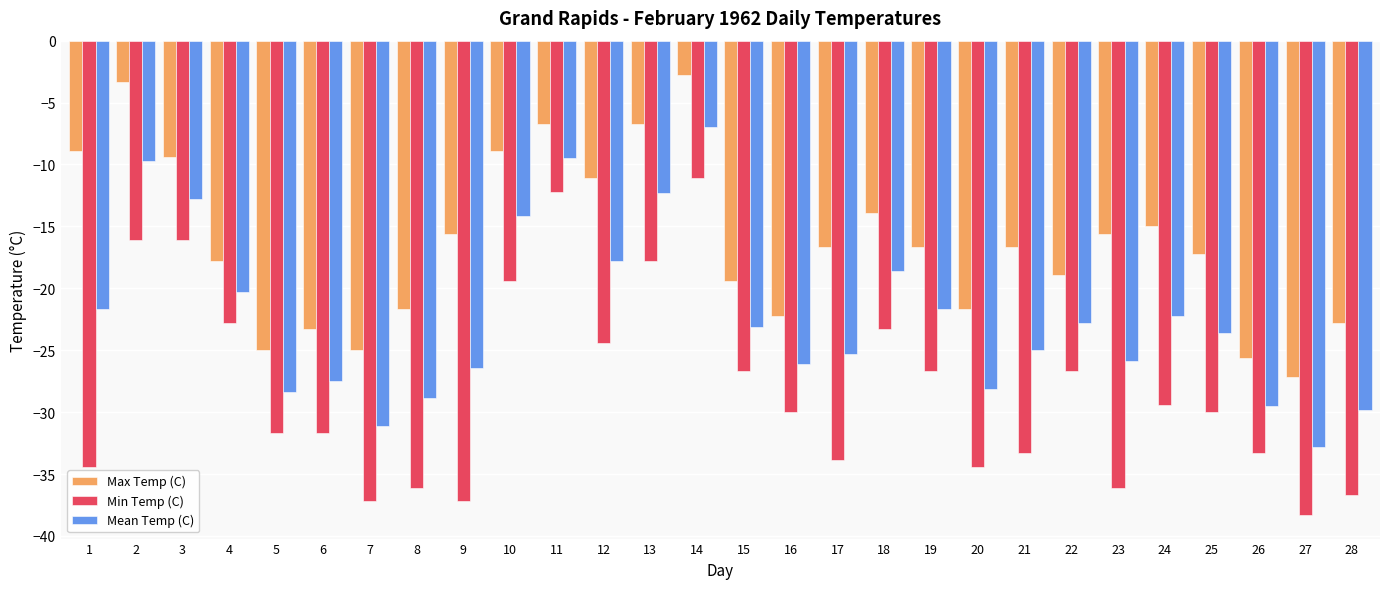

Reading left to right, extract all data points from this chart.

Max Temp (C): 1=-8.9	2=-3.3	3=-9.4	4=-17.8	5=-25.0	6=-23.3	7=-25.0	8=-21.7	9=-15.6	10=-8.9	11=-6.7	12=-11.1	13=-6.7	14=-2.8	15=-19.4	16=-22.2	17=-16.7	18=-13.9	19=-16.7	20=-21.7	21=-16.7	22=-18.9	23=-15.6	24=-15.0	25=-17.2	26=-25.6	27=-27.2	28=-22.8
Min Temp (C): 1=-34.4	2=-16.1	3=-16.1	4=-22.8	5=-31.7	6=-31.7	7=-37.2	8=-36.1	9=-37.2	10=-19.4	11=-12.2	12=-24.4	13=-17.8	14=-11.1	15=-26.7	16=-30.0	17=-33.9	18=-23.3	19=-26.7	20=-34.4	21=-33.3	22=-26.7	23=-36.1	24=-29.4	25=-30.0	26=-33.3	27=-38.3	28=-36.7
Mean Temp (C): 1=-21.7	2=-9.7	3=-12.8	4=-20.3	5=-28.4	6=-27.5	7=-31.1	8=-28.9	9=-26.4	10=-14.2	11=-9.5	12=-17.8	13=-12.3	14=-7.0	15=-23.1	16=-26.1	17=-25.3	18=-18.6	19=-21.7	20=-28.1	21=-25.0	22=-22.8	23=-25.9	24=-22.2	25=-23.6	26=-29.5	27=-32.8	28=-29.8